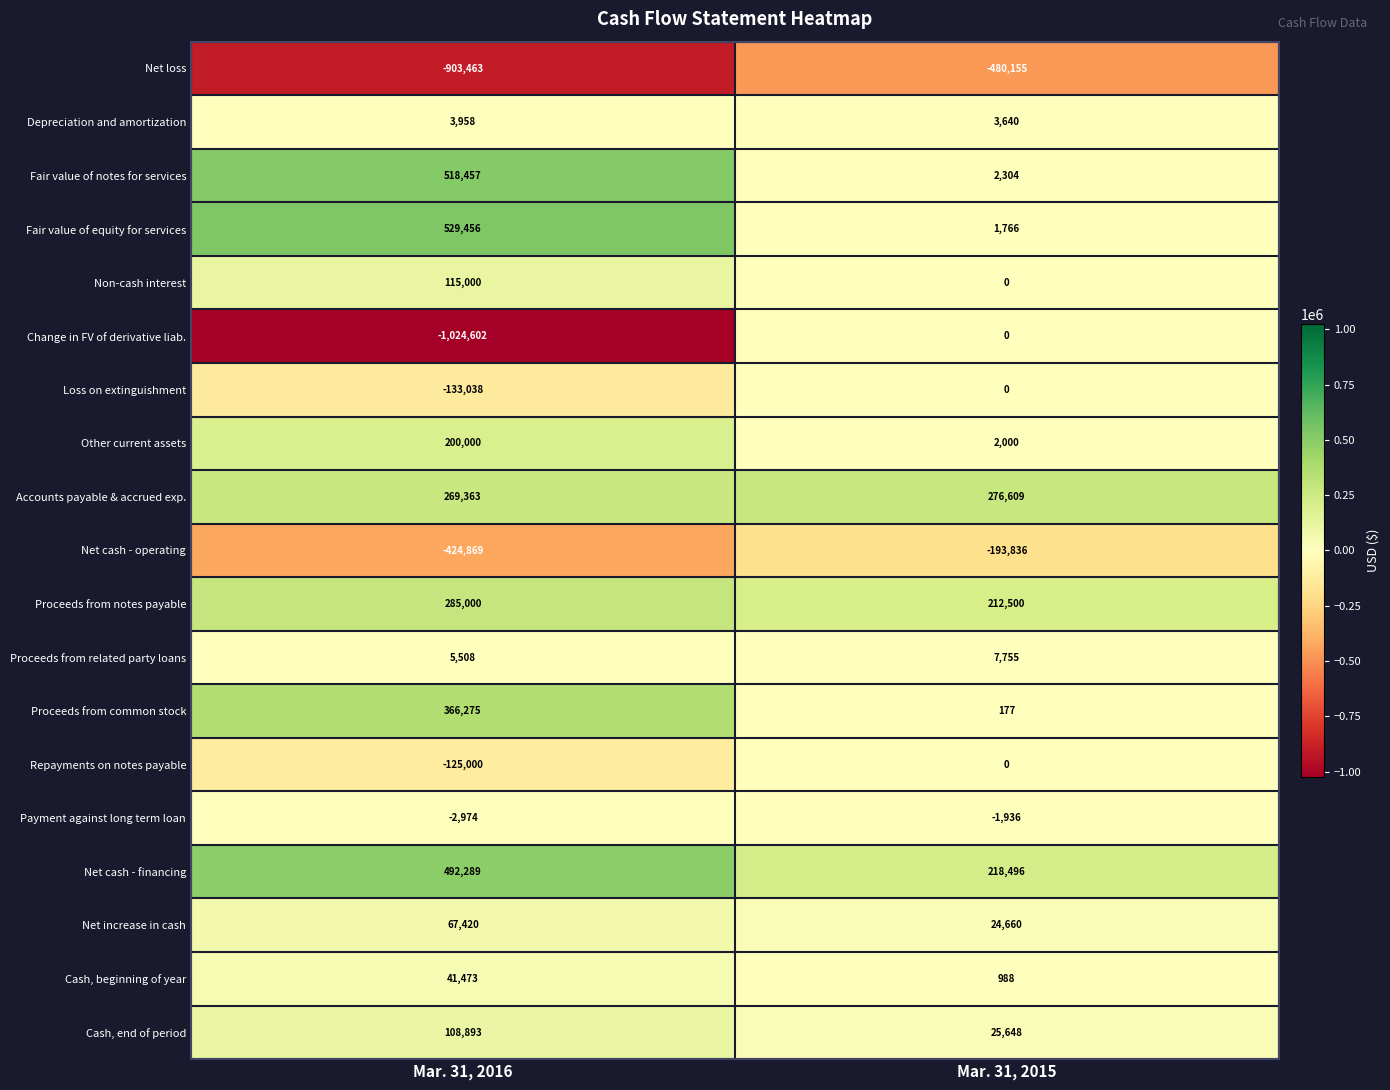

Which series changed the most between Mar. 31, 2016 and Mar. 31, 2015?

Change in FV of derivative liab.